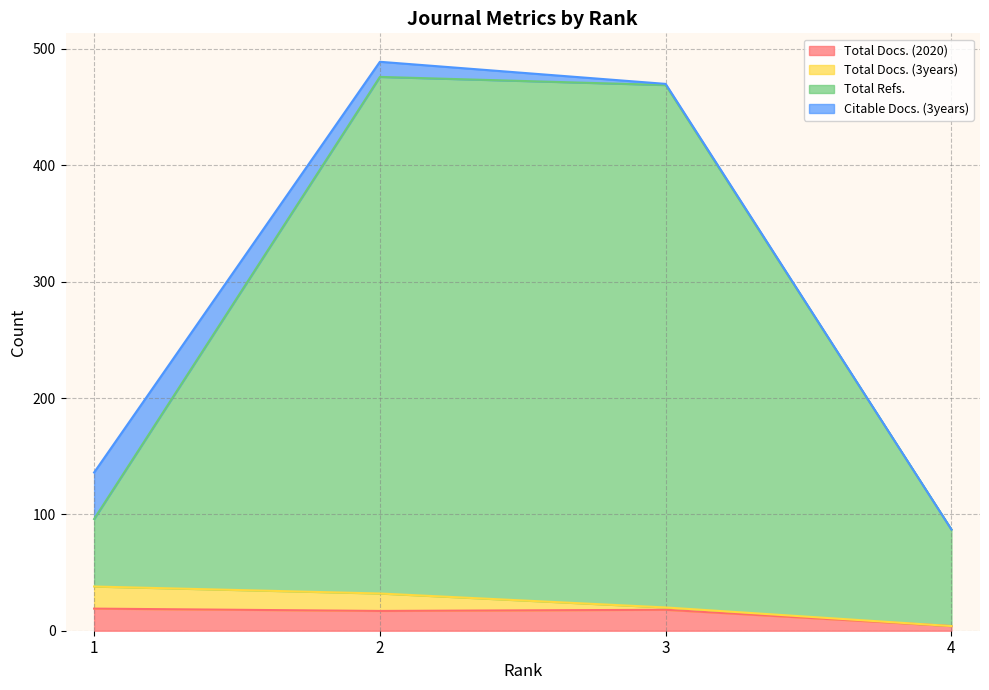

What is the highest value of the Total Docs. (2020) series?

19